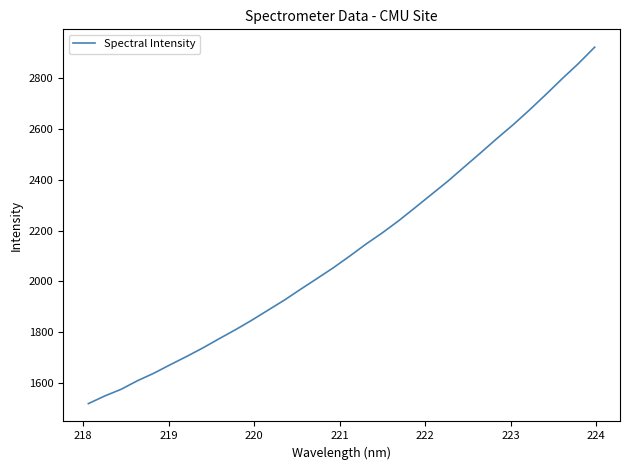

What is the smallest value displayed?

1516.9